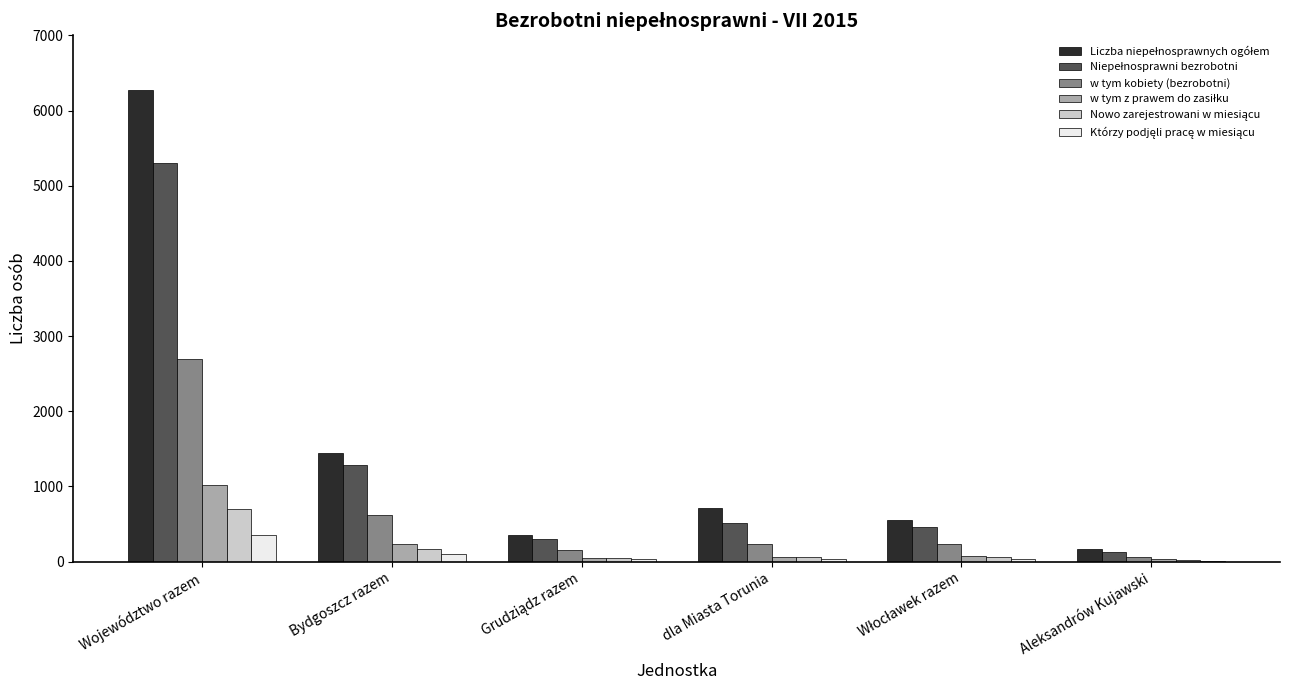

At which category is the sum across all series the highest?

Województwo razem